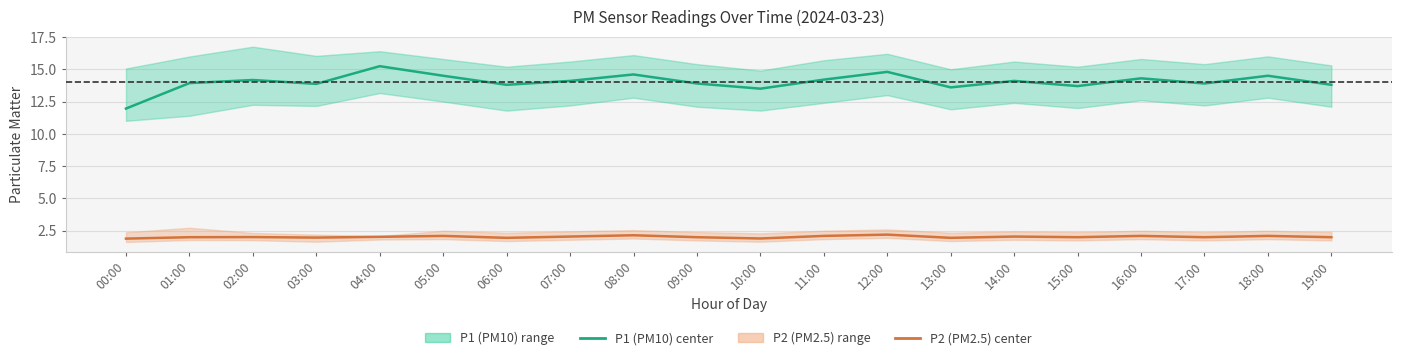

True or false: P1 (PM10) center and P2 (PM2.5) center cross at least once.

False